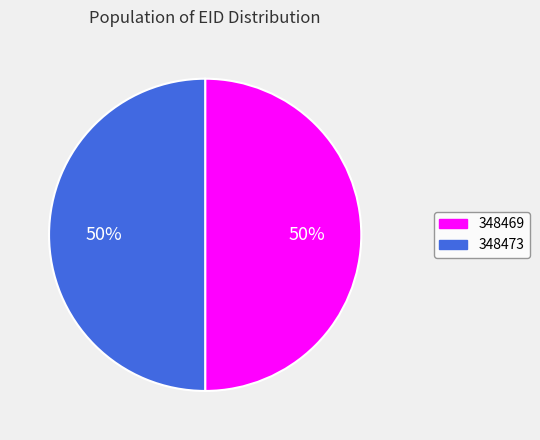

The 348473 slice represents 59% of the pie. True or false?

False